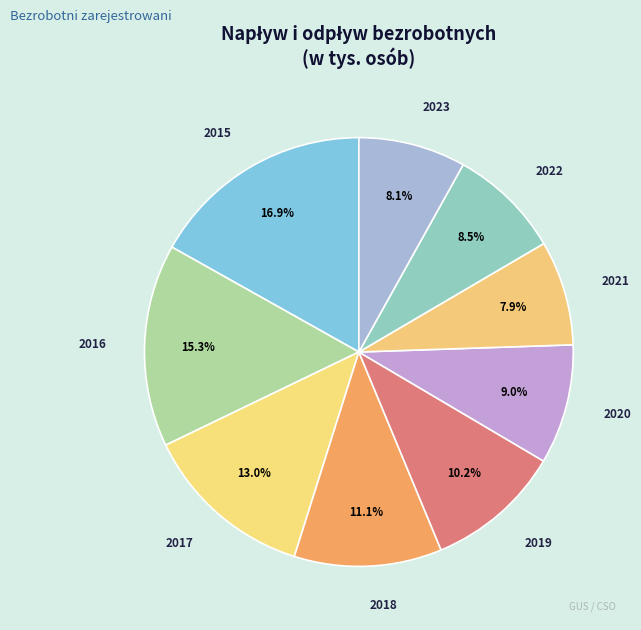

What is the total percentage of 2016 and 2019?

25.5%